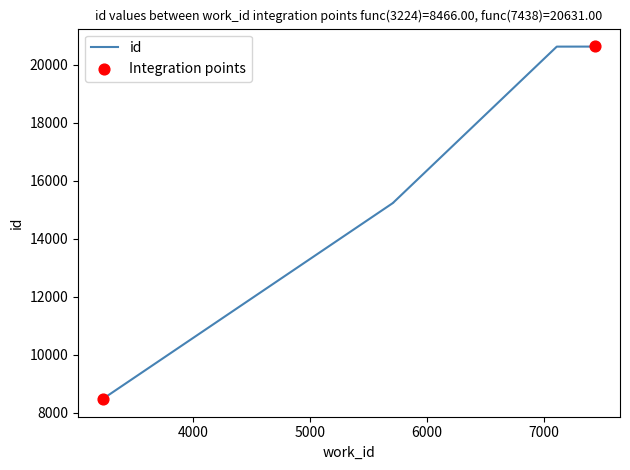

Which has a higher value, 7438 or 7438?

7438